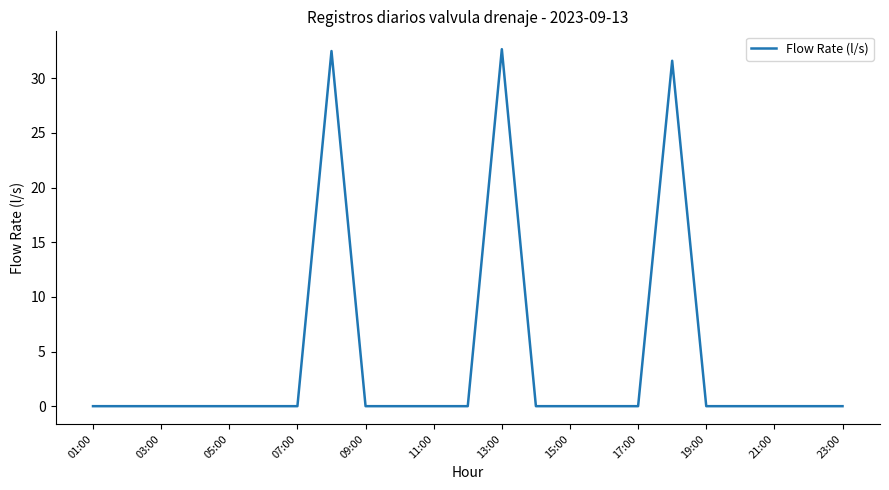

Reading right to left, extract all data points from this chart.

0.0	0.0	0.0	0.0	0.0	31.6	0.0	0.0	0.0	0.0	32.7	0.0	0.0	0.0	0.0	32.5	0.0	0.0	0.0	0.0	0.0	0.0	0.0